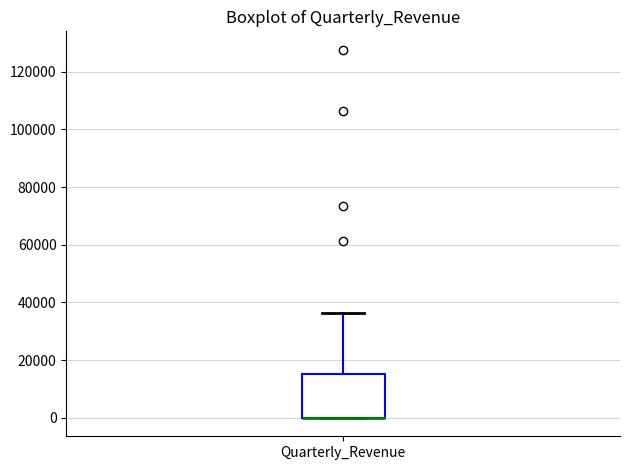

Transcribe this box plot: give where the median line is, the range the box spans, and where the two whiskers end, as read against the y-axis. The values are not printed on the chart, so give them approximately, as read against the axis.

median 0 (drawn on the box's lower edge), box 0 to 16000, whiskers 0 to 36000